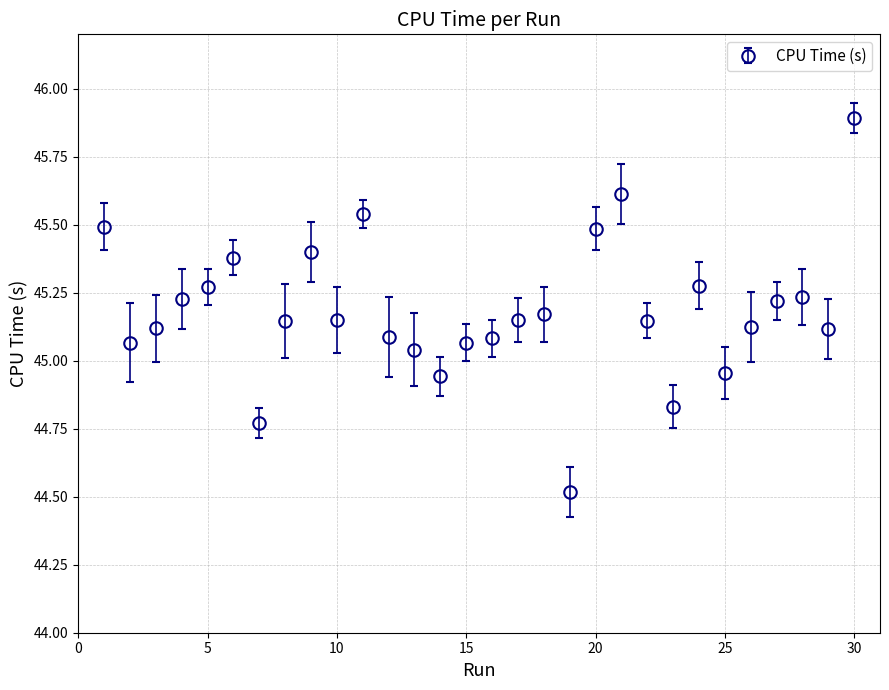

What is the difference between the maximum and second lowest values?

1.1